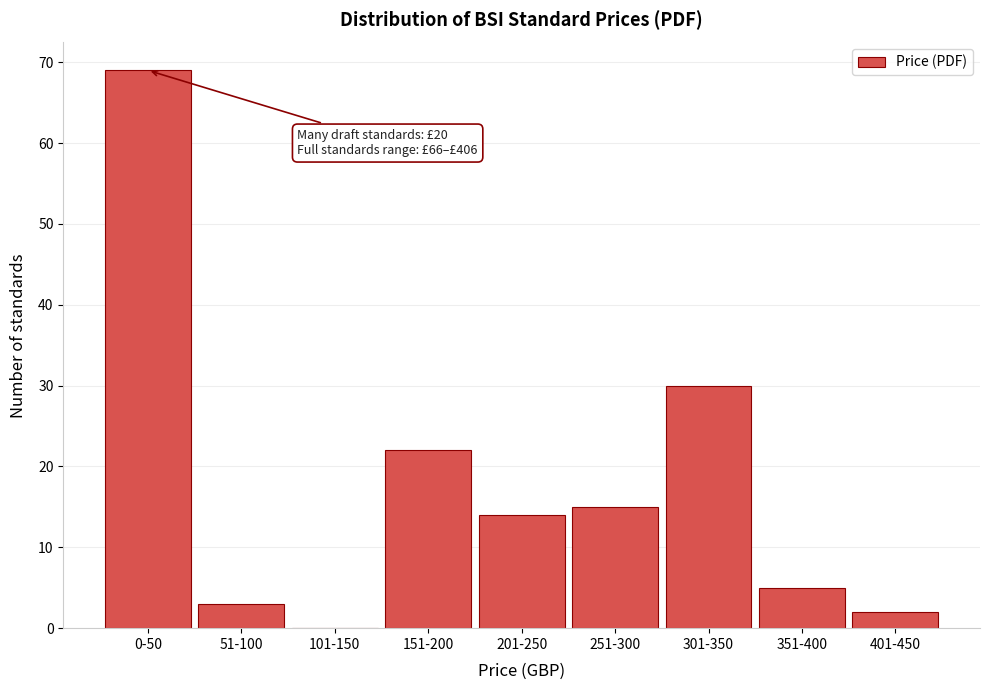

Reading left to right, what are all the values shown in this chart?

0-50=69	51-100=3	101-150=0	151-200=22	201-250=14	251-300=15	301-350=30	351-400=5	401-450=2